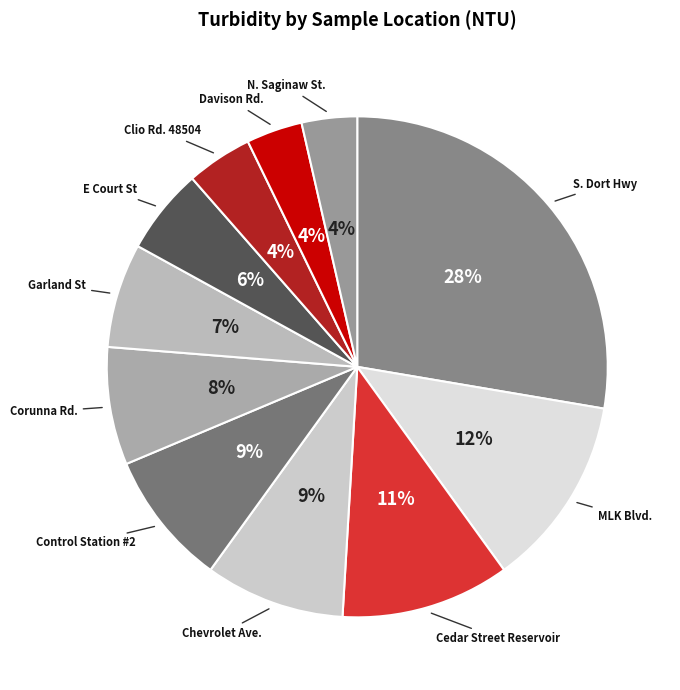

Combined, do Corunna Rd. and E Court St account for over 50%?

No